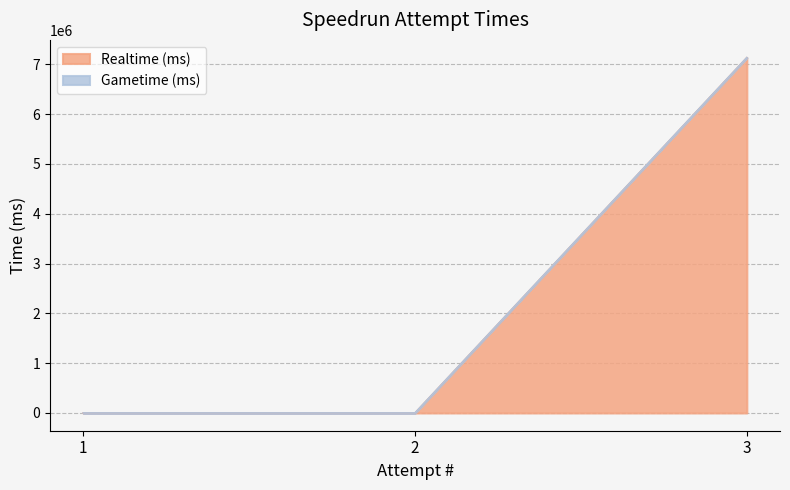

True or false: the data shows 2968274 at 2.

False